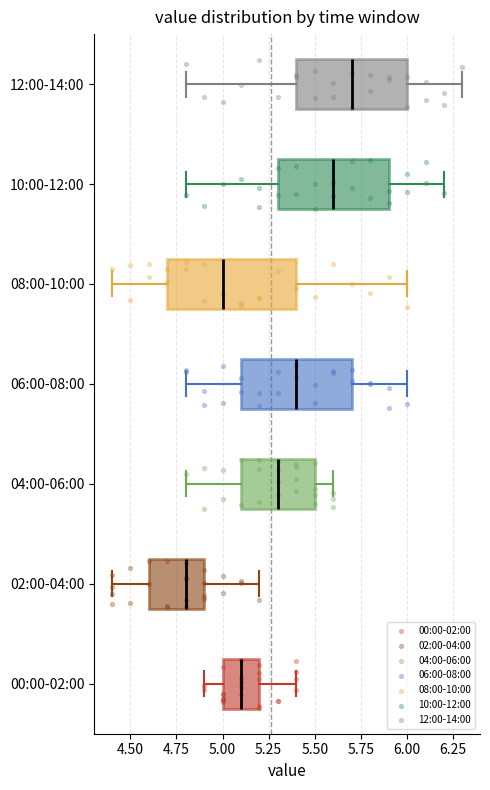

Reading bottom to top, transcribe this box plot: for each box, give where its median line is, the range the box spans, and where its two whiskers end, as read against the x-axis. The values are not printed on the chart, so give them approximately, as read against the axis.

00:00-02:00: median 5.1, box 5.0 to 5.2, whiskers 4.9 to 5.4
02:00-04:00: median 4.8, box 4.6 to 4.9, whiskers 4.4 to 5.2
04:00-06:00: median 5.3, box 5.1 to 5.5, whiskers 4.8 to 5.6
06:00-08:00: median 5.4, box 5.1 to 5.7, whiskers 4.8 to 6.0
08:00-10:00: median 5.0, box 4.7 to 5.4, whiskers 4.4 to 6.0
10:00-12:00: median 5.6, box 5.3 to 5.9, whiskers 4.8 to 6.2
12:00-14:00: median 5.7, box 5.4 to 6.0, whiskers 4.8 to 6.3